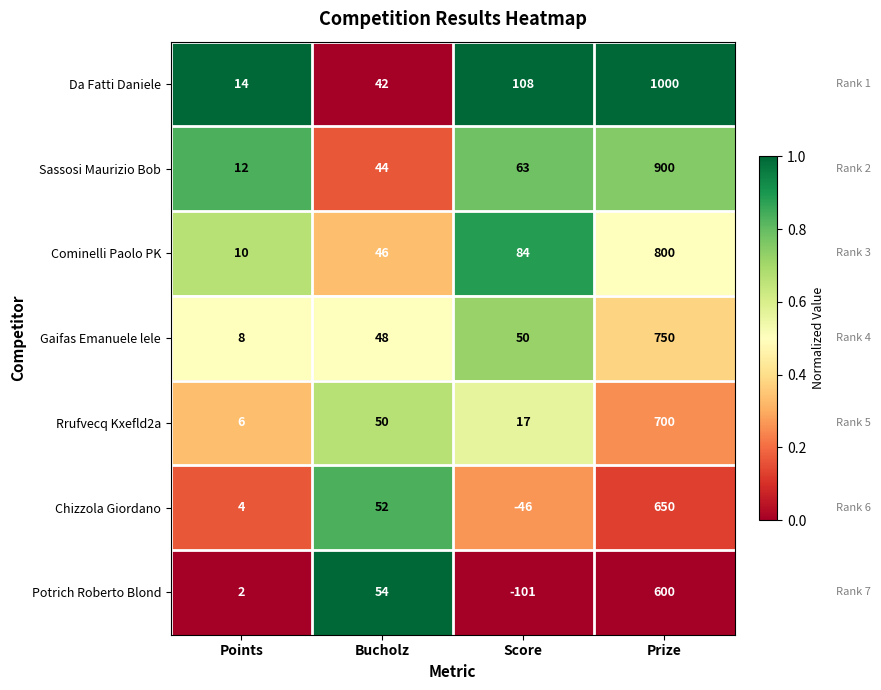

Which category has the highest value across all series?

Prize